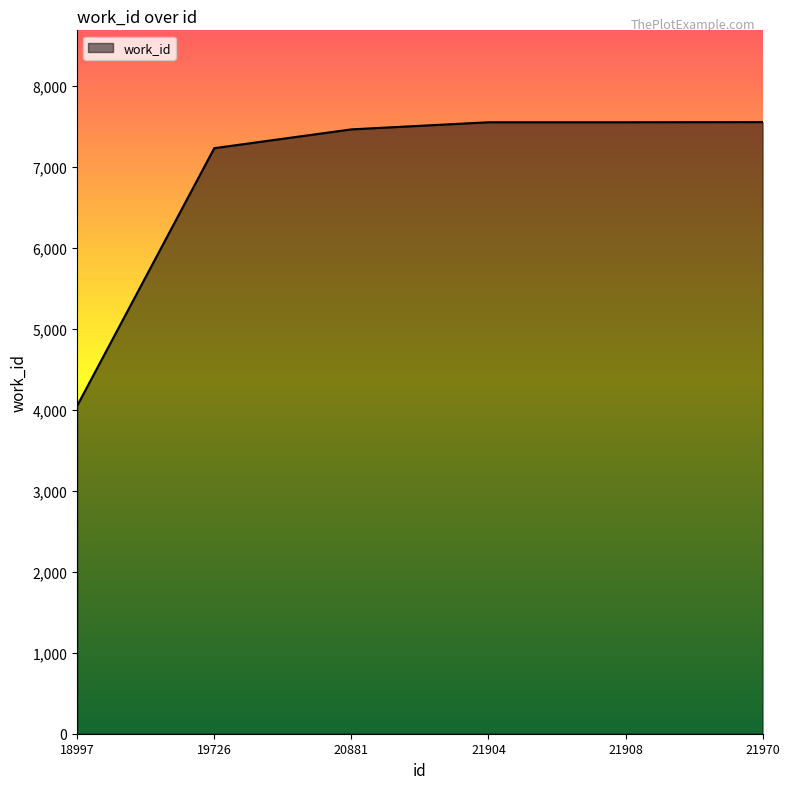

True or false: the data shows 7551 at 21904.

True